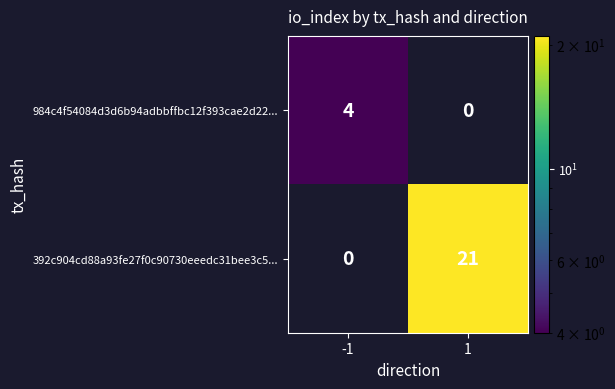

What is the total value across all series at -1?

4